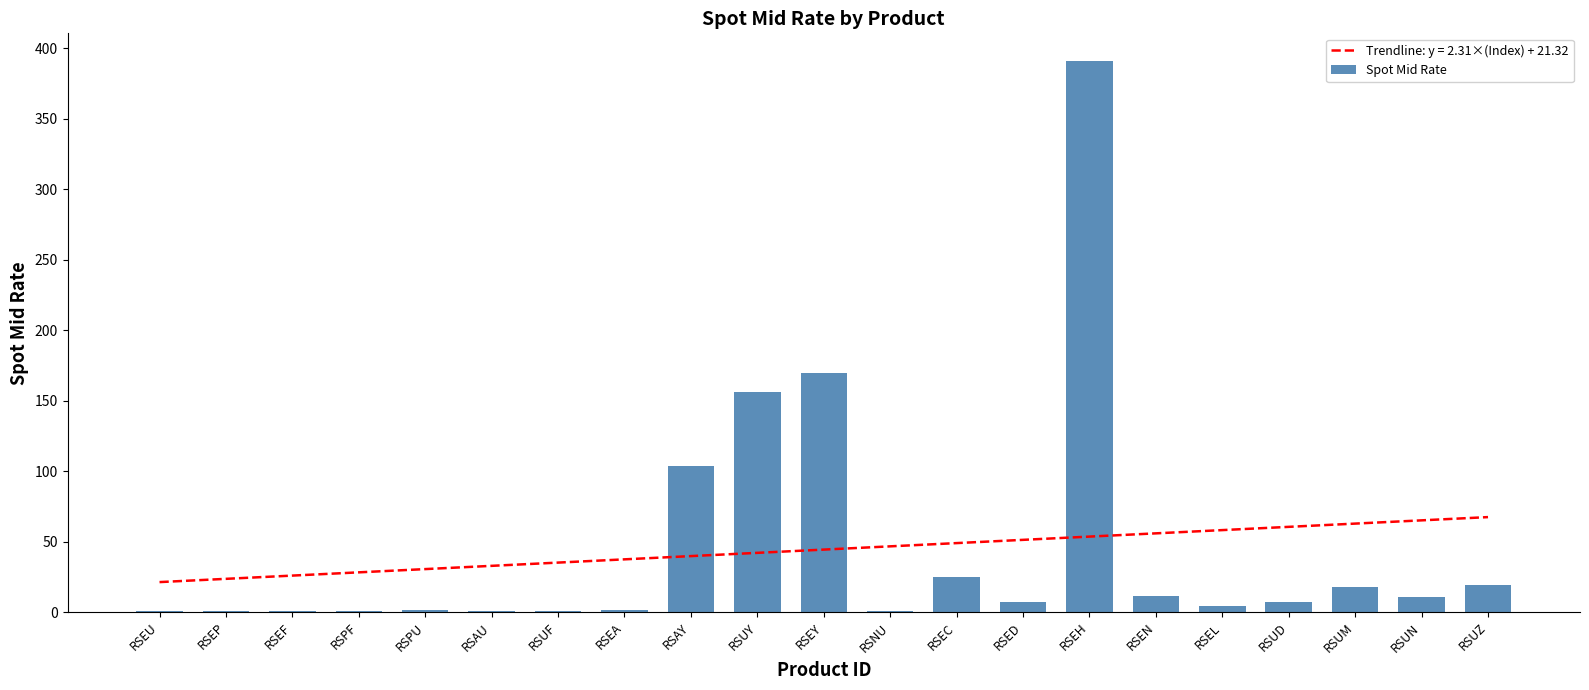

What is the difference between the values at RSEF and RSNU?

0.4